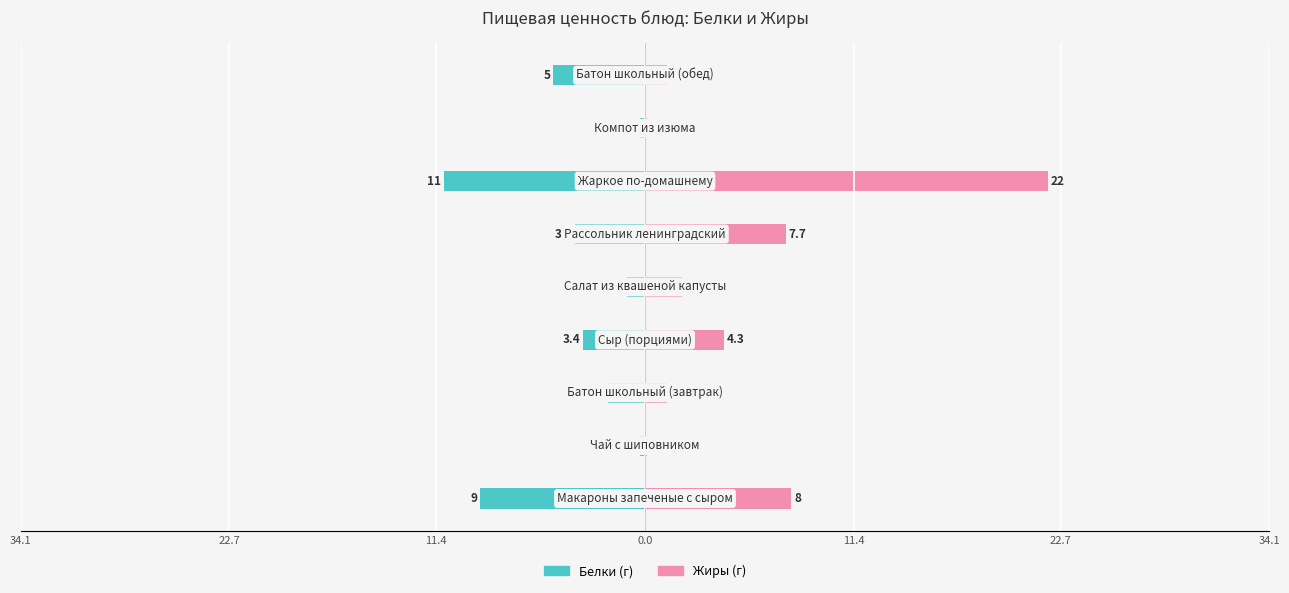

Rank the series at 11.4 from lowest to highest value.

Белки, Жиры